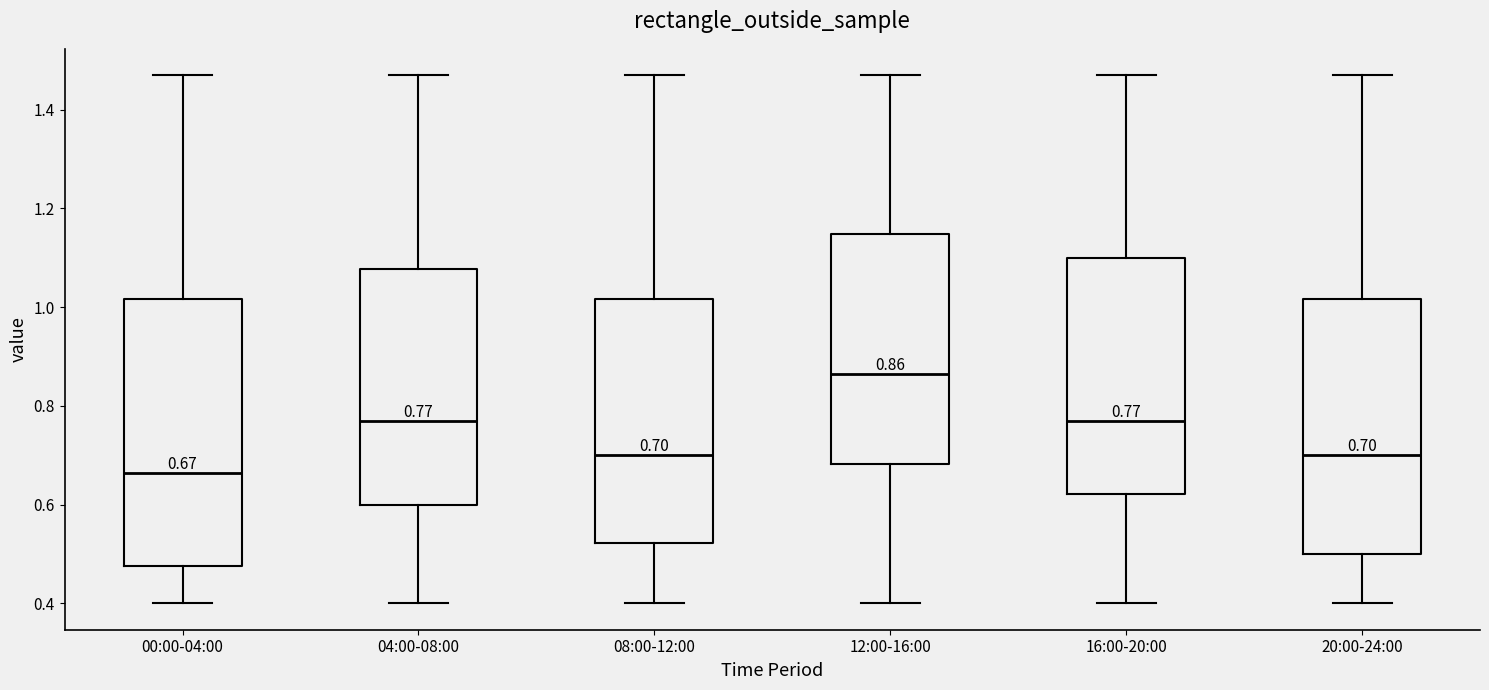

Comparing the boxes themselves (not the whiskers), which one is the tallest?

00:00-04:00